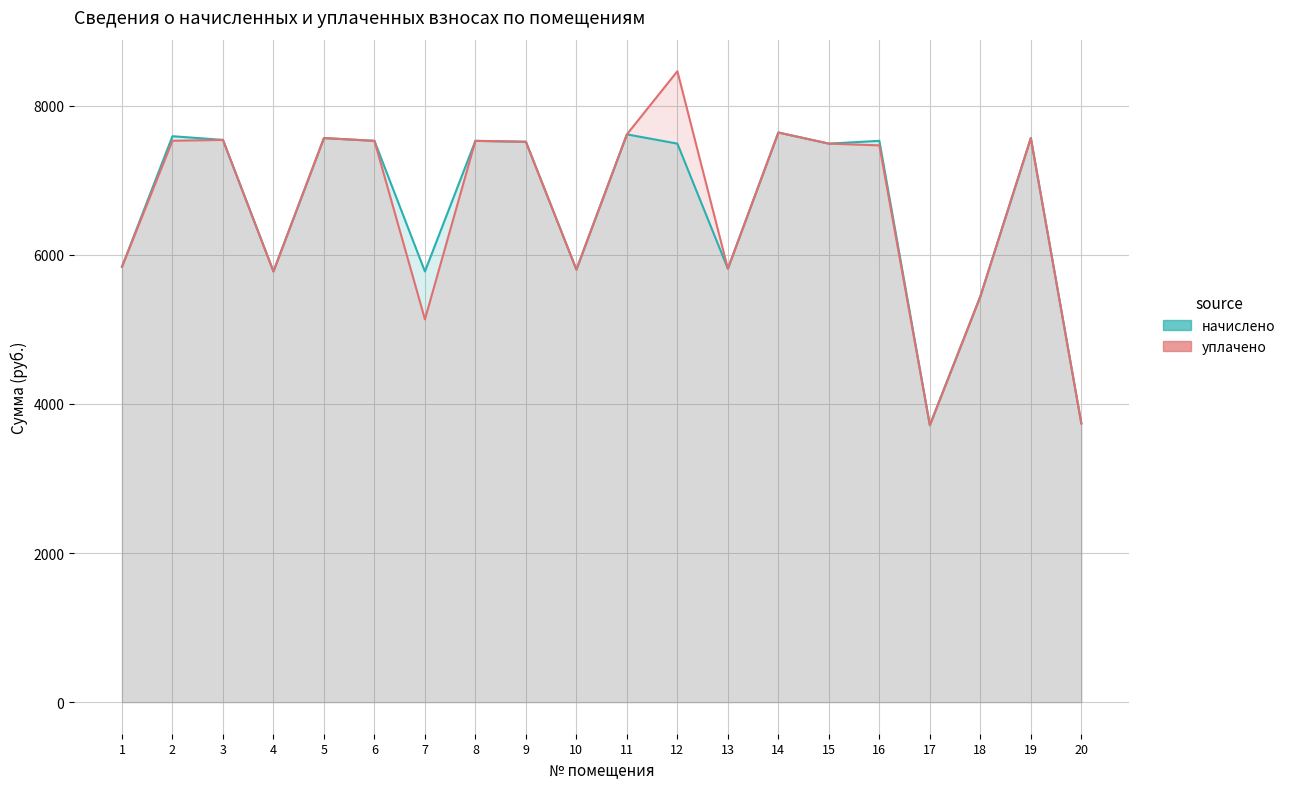

Is the value of уплачено at 20 greater than the value of начислено at 5?

No